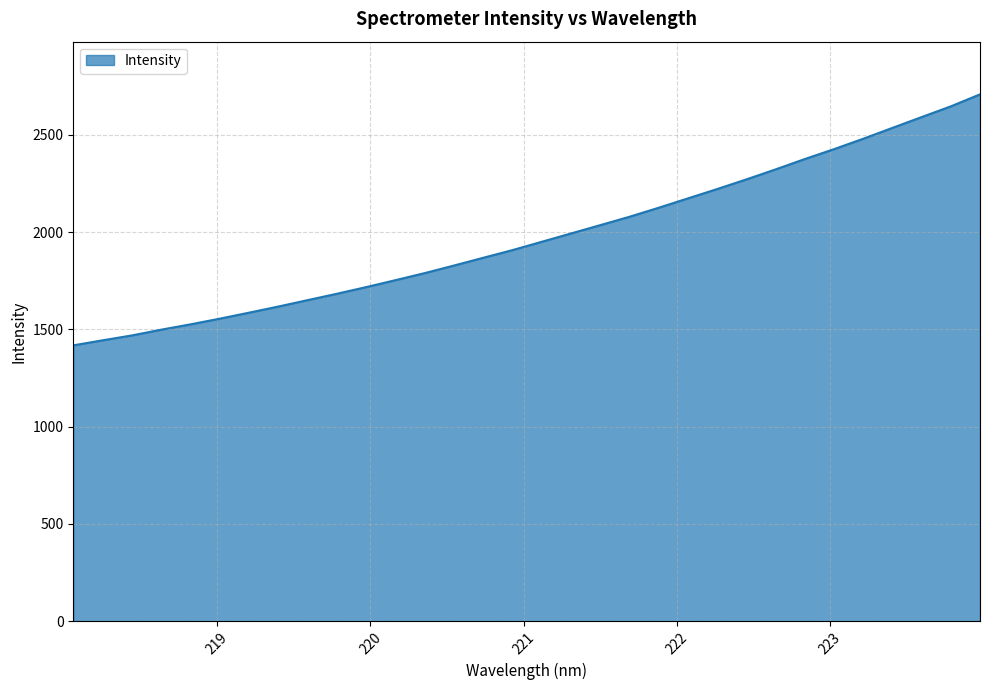

What is the difference between the maximum and minimum values?

1290.5